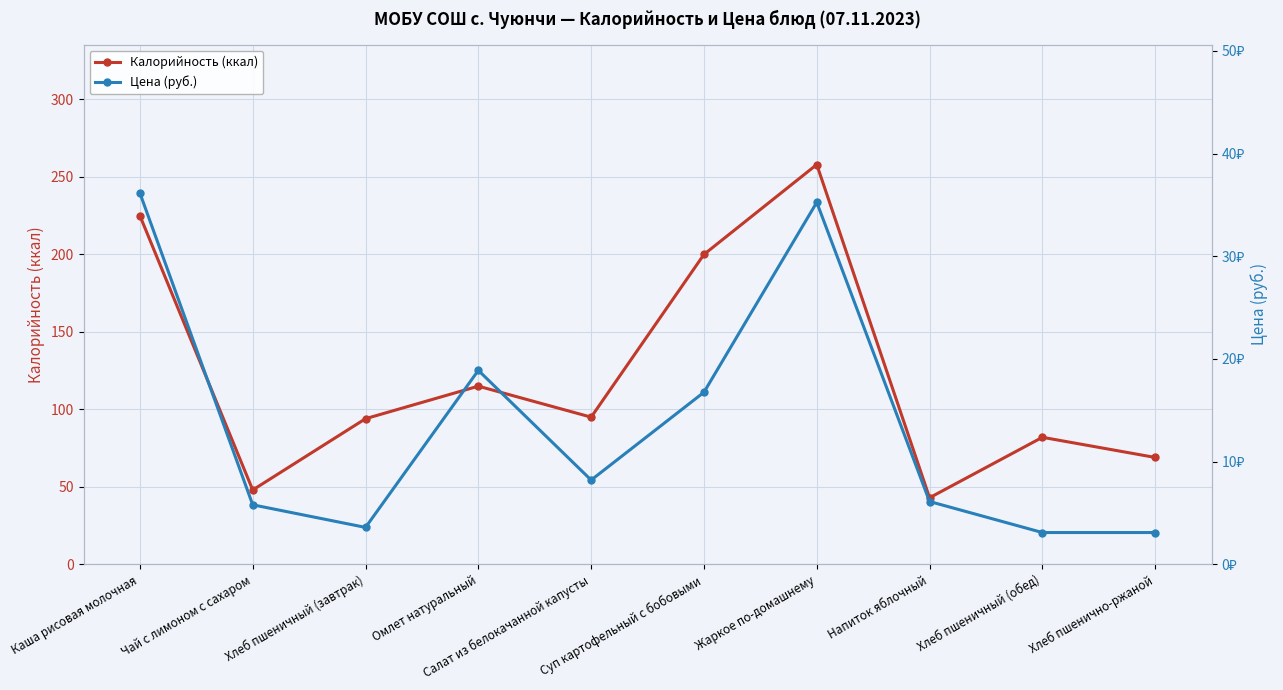

Where is Цена (руб.) nearest to the value 19?

Омлет натуральный